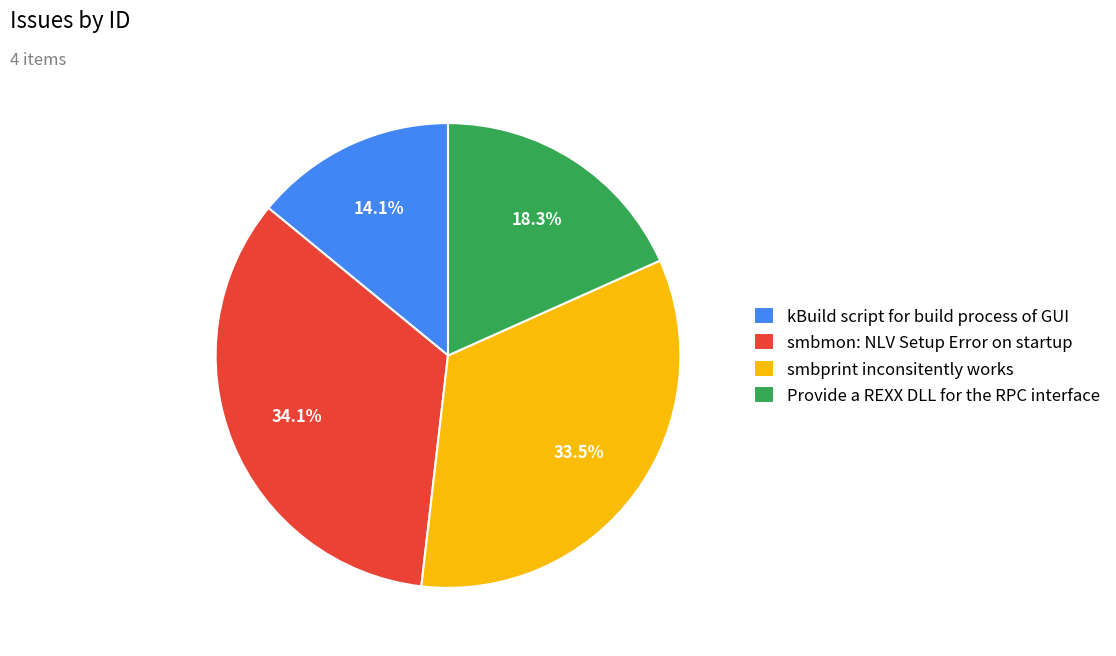

What is the largest slice in the pie chart?

smbmon: NLV Setup Error on startup